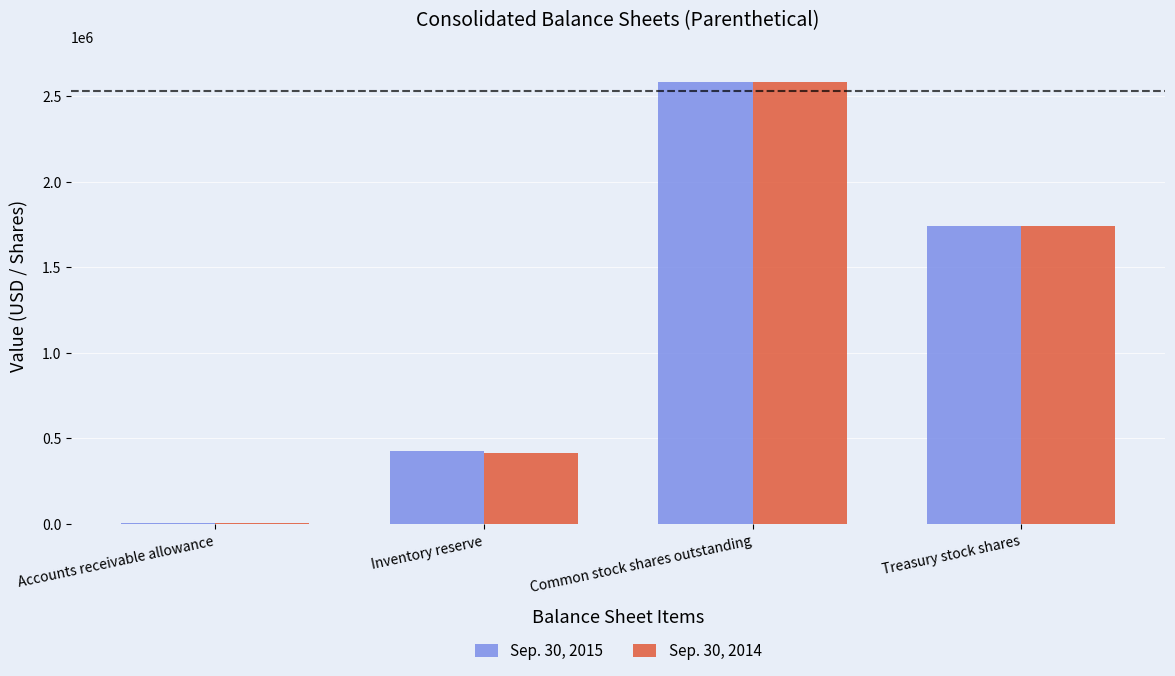

The value of Sep. 30, 2014 at Treasury stock shares is 2405099. True or false?

False